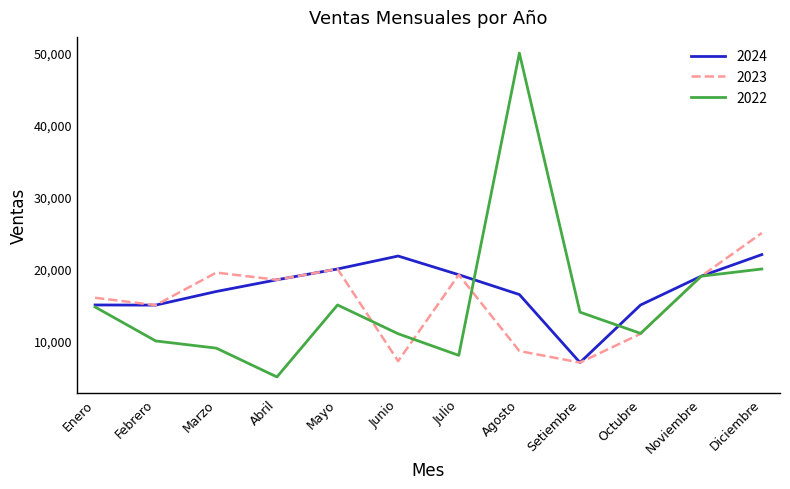

What is the minimum value for 2023?

7000